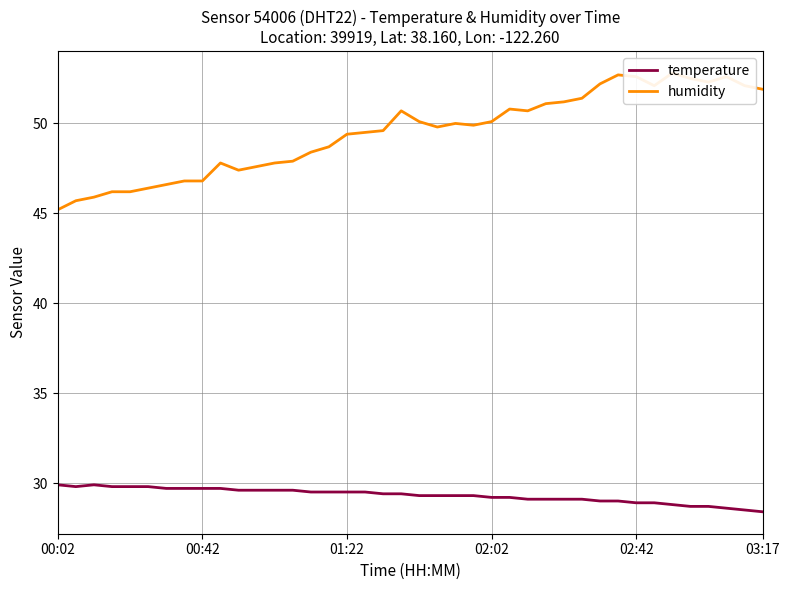

What is the lowest value of the temperature series?

28.4